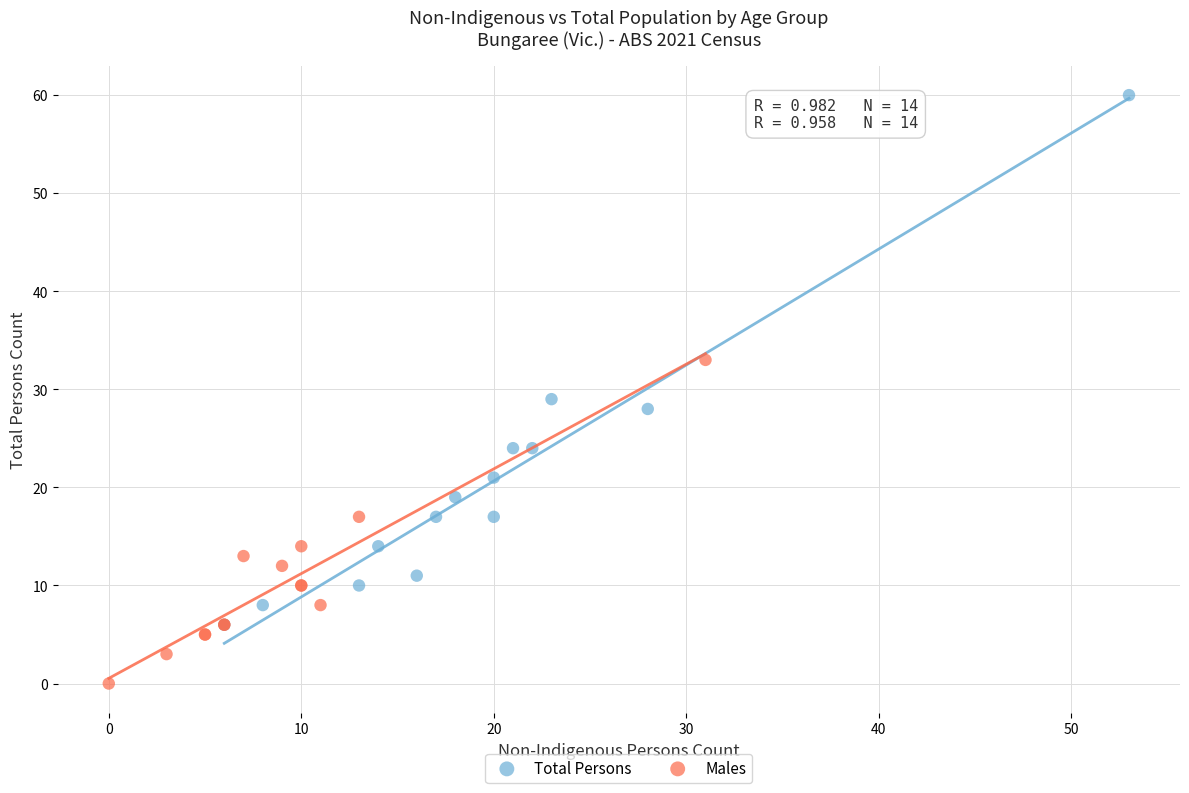

Which series has the largest Y range (max minus min)?

Total Persons